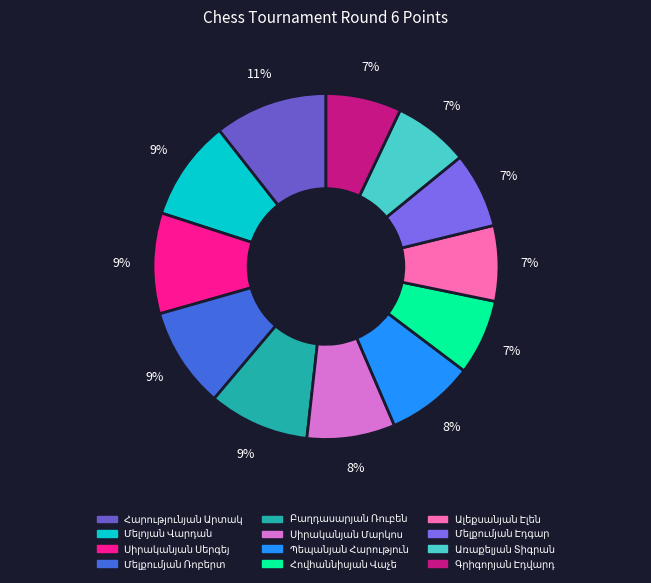

Which category has the smallest portion of the pie?

Հովհաննիսյան Վաչե